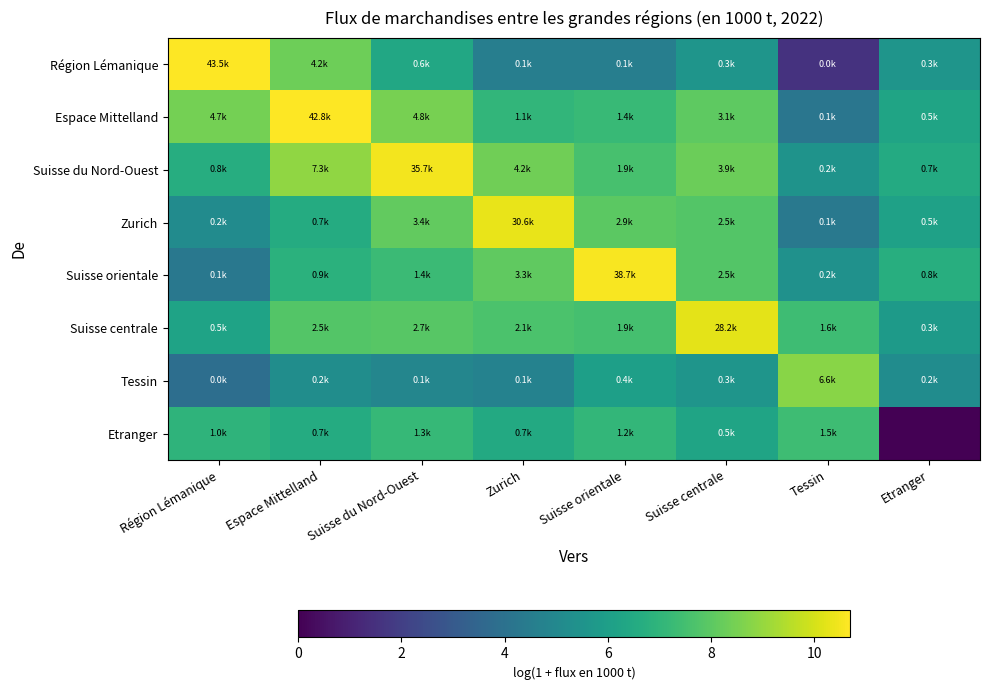

Reading left to right, list all the values displayed in this chart.

Région Lémanique: Région Lémanique=10.7	Espace Mittelland=8.3	Suisse du Nord-Ouest=6.4	Zurich=4.6	Suisse orientale=4.6	Suisse centrale=5.6	Tessin=1.6	Etranger=5.6
Espace Mittelland: Région Lémanique=8.5	Espace Mittelland=10.7	Suisse du Nord-Ouest=8.5	Zurich=7.0	Suisse orientale=7.2	Suisse centrale=8.0	Tessin=4.2	Etranger=6.2
Suisse du Nord-Ouest: Région Lémanique=6.7	Espace Mittelland=8.9	Suisse du Nord-Ouest=10.5	Zurich=8.4	Suisse orientale=7.6	Suisse centrale=8.3	Tessin=5.5	Etranger=6.5
Zurich: Région Lémanique=5.1	Espace Mittelland=6.6	Suisse du Nord-Ouest=8.1	Zurich=10.3	Suisse orientale=8.0	Suisse centrale=7.8	Tessin=4.3	Etranger=6.1
Suisse orientale: Région Lémanique=4.3	Espace Mittelland=6.8	Suisse du Nord-Ouest=7.3	Zurich=8.1	Suisse orientale=10.6	Suisse centrale=7.8	Tessin=5.4	Etranger=6.7
Suisse centrale: Région Lémanique=6.2	Espace Mittelland=7.8	Suisse du Nord-Ouest=7.9	Zurich=7.7	Suisse orientale=7.5	Suisse centrale=10.2	Tessin=7.4	Etranger=5.8
Tessin: Région Lémanique=3.8	Espace Mittelland=5.2	Suisse du Nord-Ouest=4.9	Zurich=4.8	Suisse orientale=6.0	Suisse centrale=5.6	Tessin=8.8	Etranger=5.2
Etranger: Région Lémanique=6.9	Espace Mittelland=6.6	Suisse du Nord-Ouest=7.2	Zurich=6.5	Suisse orientale=7.1	Suisse centrale=6.3	Tessin=7.3	Etranger=0.0